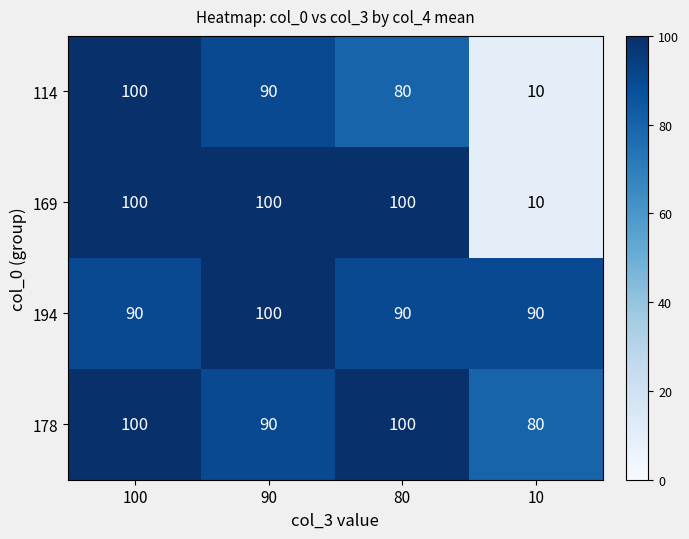

What is the difference between the maximum and minimum values in the 178 series?

20